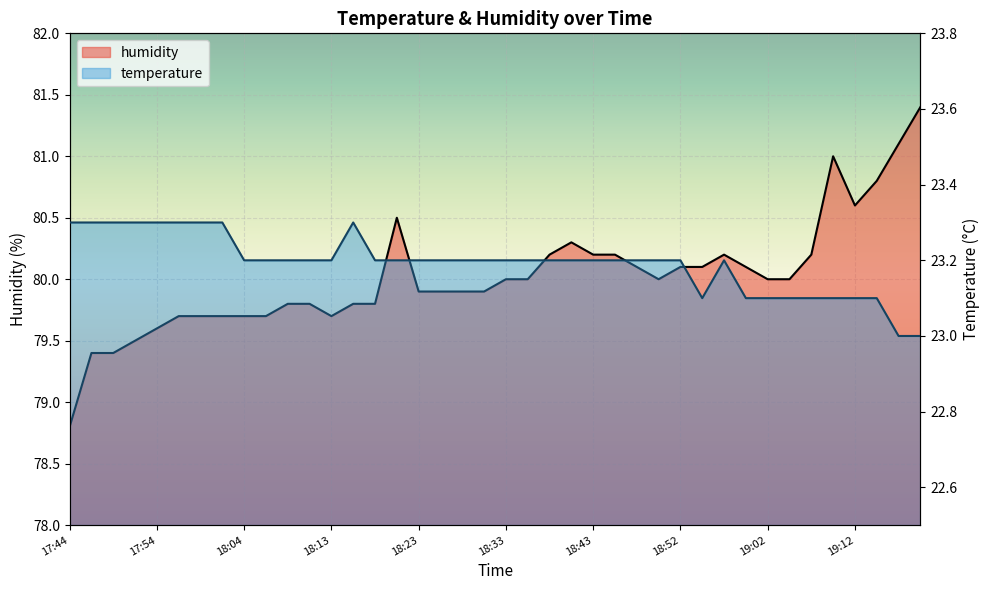

Rank the categories by temperature value from highest to lowest.

17:44, 17:47, 17:49, 17:51, 17:54, 17:56, 17:59, 18:01, 18:16, 18:04, 18:06, 18:09, 18:11, 18:13, 18:18, 18:21, 18:23, 18:26, 18:28, 18:30, 18:33, 18:35, 18:38, 18:40, 18:43, 18:45, 18:47, 18:50, 18:52, 18:57, 18:55, 19:00, 19:02, 19:04, 19:07, 19:09, 19:12, 19:14, 19:17, 19:19